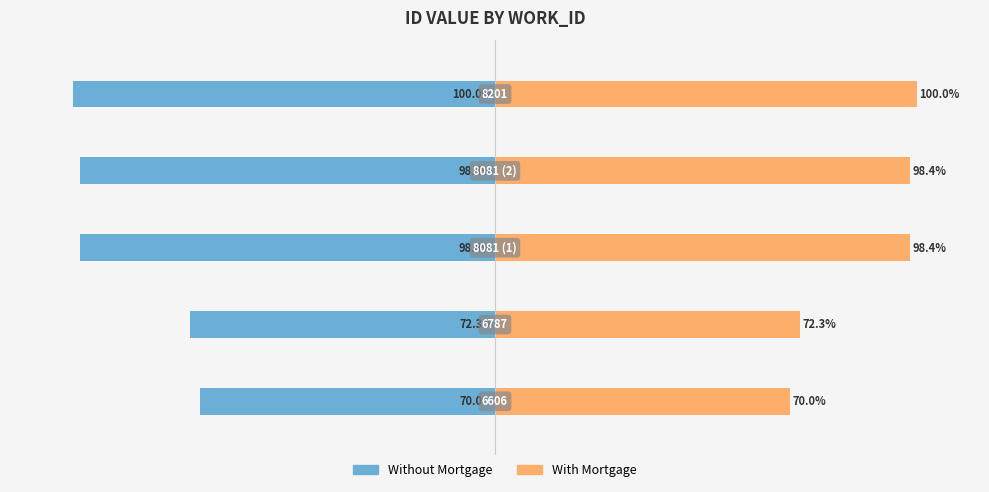

What is the value of the With Mortgage bar at the 2nd from the left?

72.3